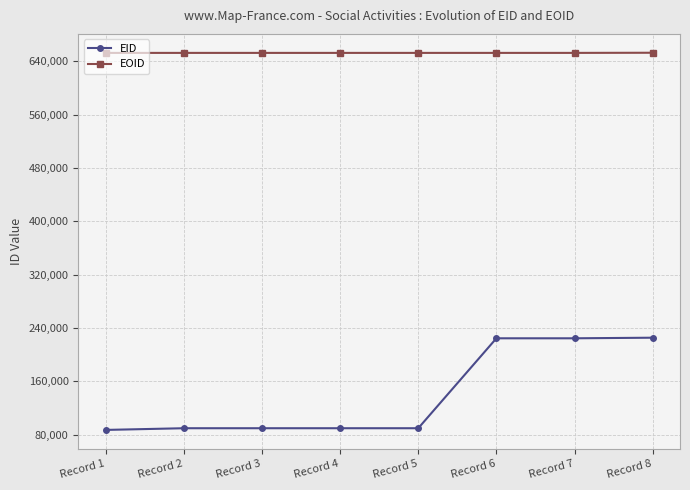

What is the sum of all EID values?

1119958